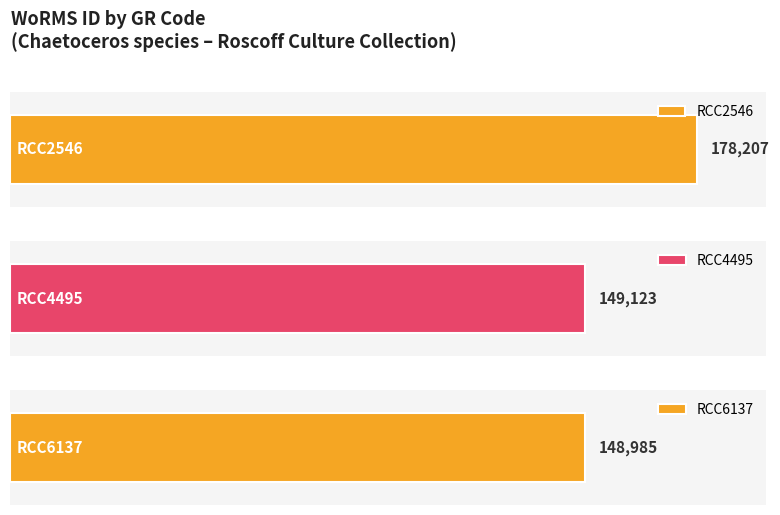

Approximately how many times larger is the value at RCC4495 compared to RCC6137?

1.0